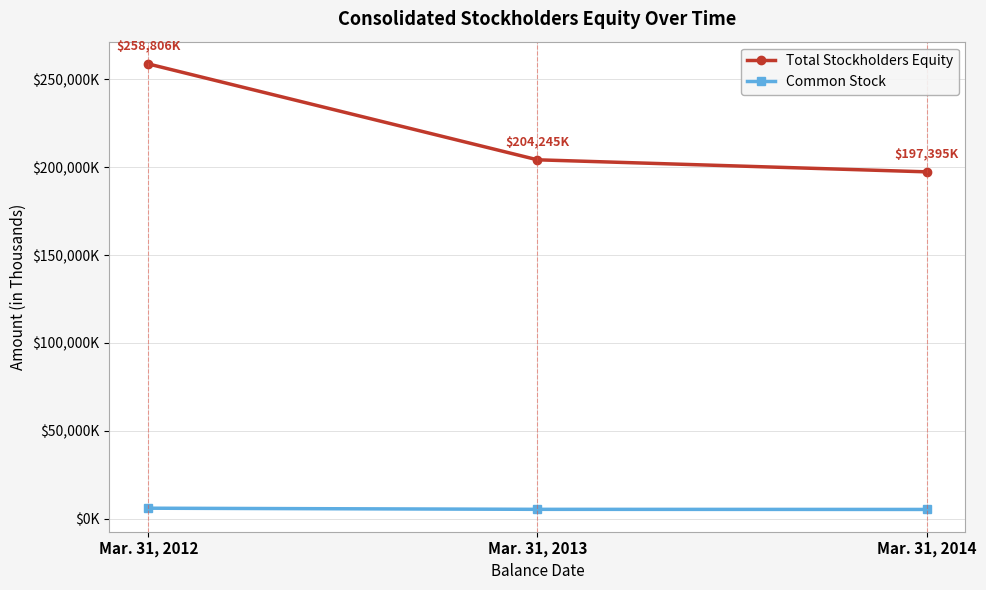

At which label does Common Stock reach its peak?

Mar. 31, 2012